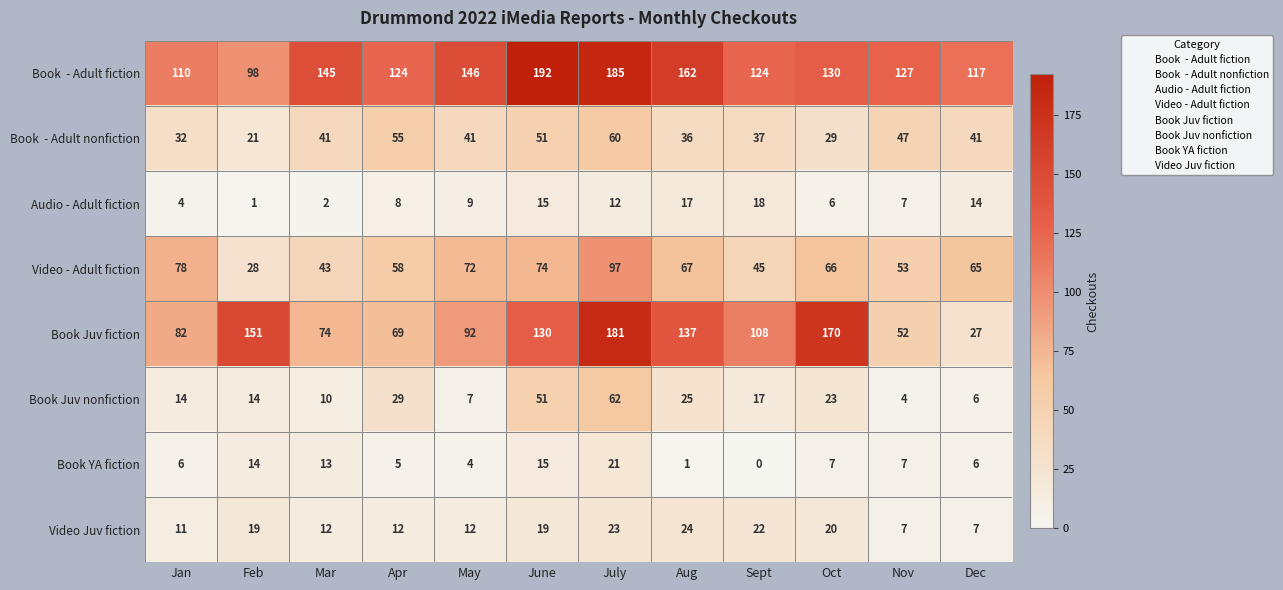

Which series has the largest range (max minus min)?

Book Juv fiction